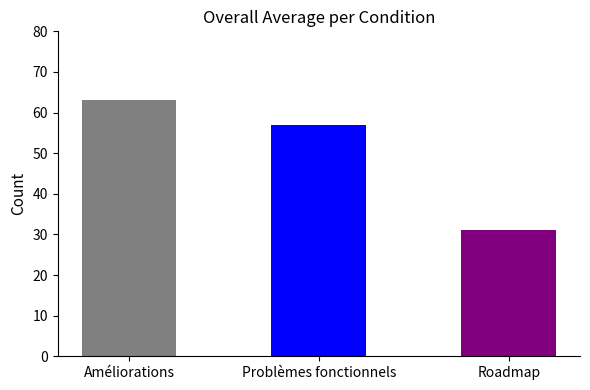

Are the bars horizontal?

No